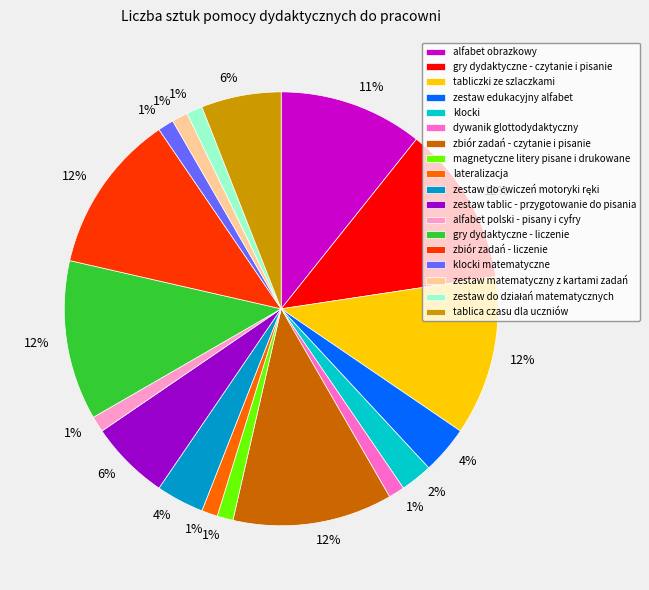

To the nearest percent, what is the average slice percentage?

6%